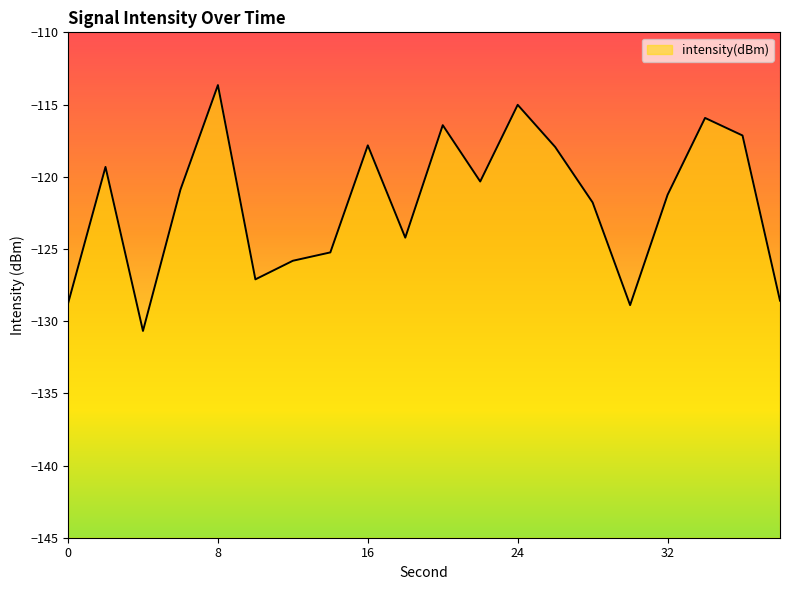

What is the difference between the maximum and minimum values?

17.0